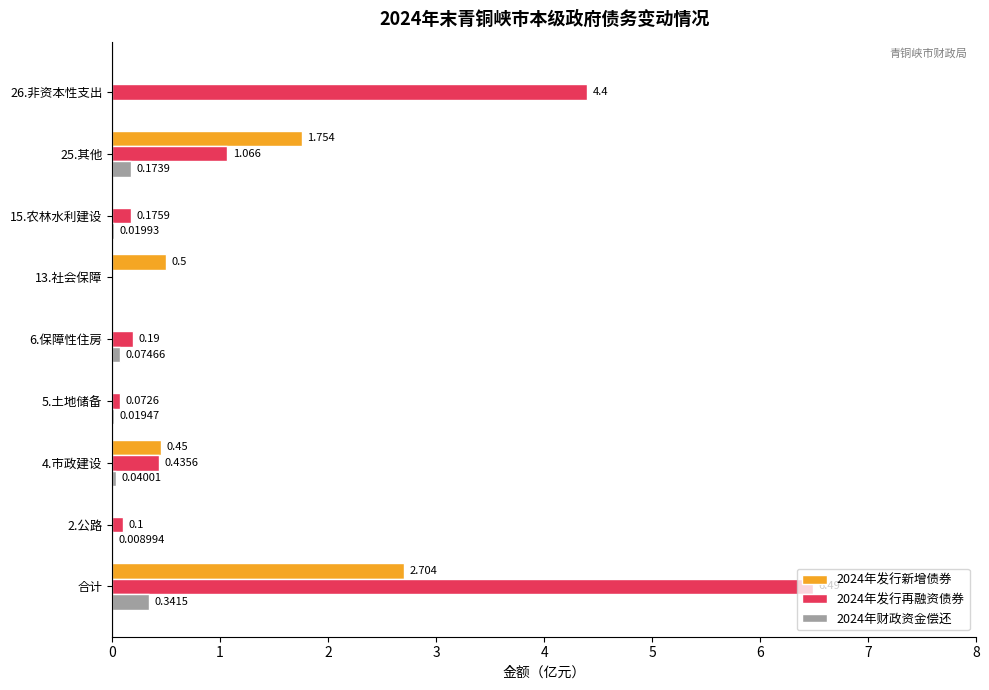

At which label is 2024年发行新增债券 closest to 1?

13.社会保障